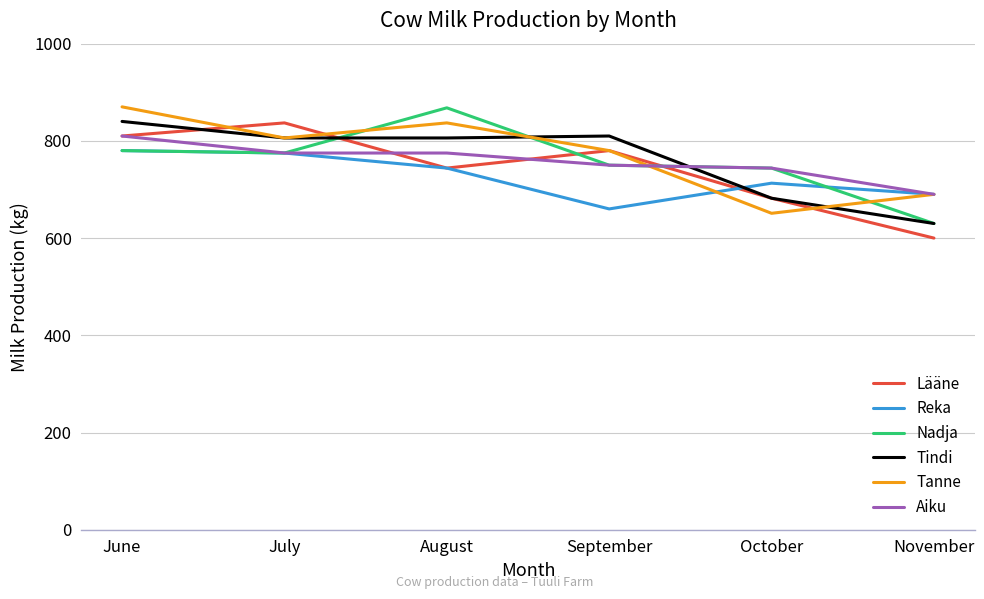

Reading right to left, what are all the values shown in this chart?

Lääne: 600	682	780	744	837	810
Reka: 690	713	660	744	775	780
Nadja: 630	744	750	868	775	780
Tindi: 630	682	810	806	806	840
Tanne: 690	651	780	837	806	870
Aiku: 690	744	750	775	775	810